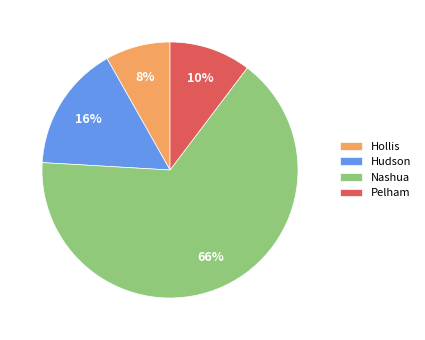

Is it true that Hudson is 3% of the pie?

False